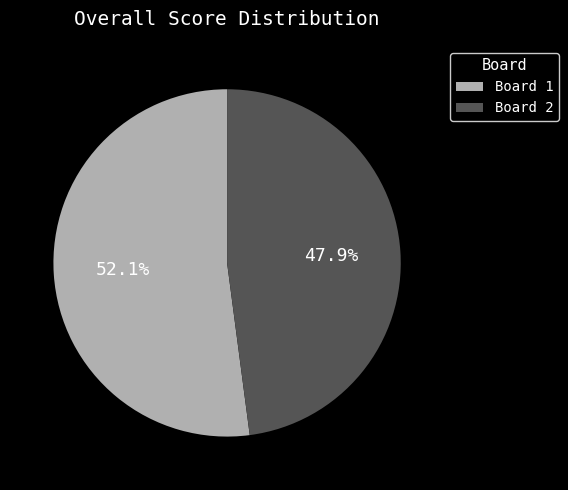

What percentage do Board 1 and Board 2 together represent?

100.0%